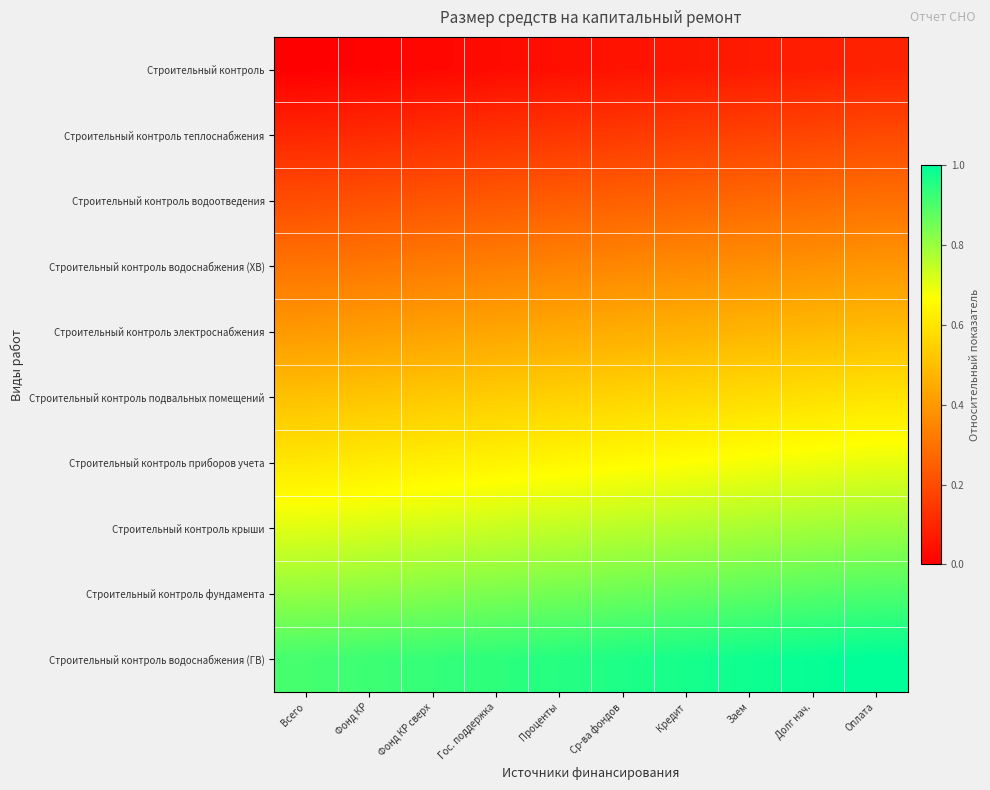

What is the difference between the highest and lowest values at Заем?

0.9